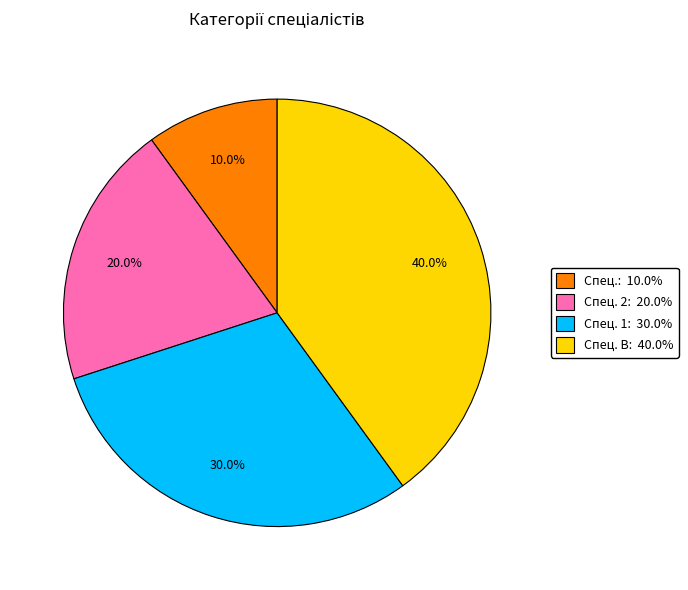

Is there any slice that represents more than half of the pie?

No